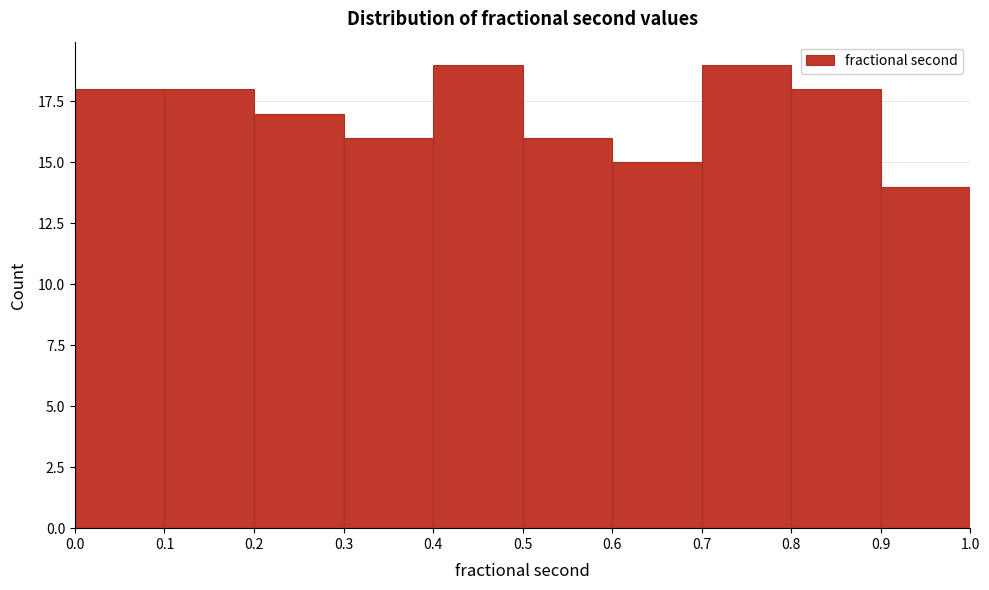

What is the height of the bar covering 0.4 to 0.5 on the x-axis? The values are not printed on the chart, so give them approximately, as read against the axis.

19